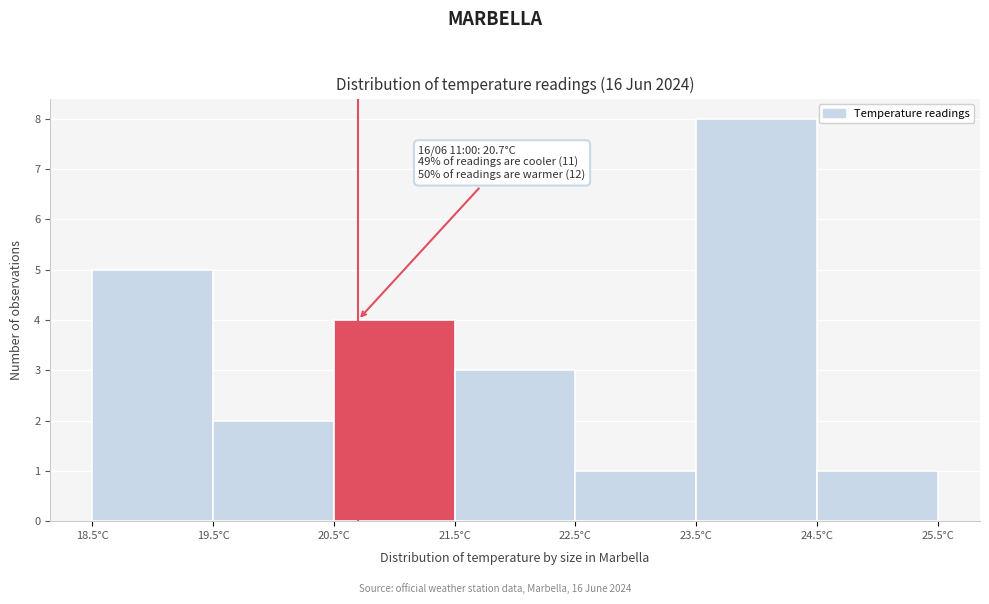

Which range on the x-axis has the tallest bar?

23.5 to 24.5